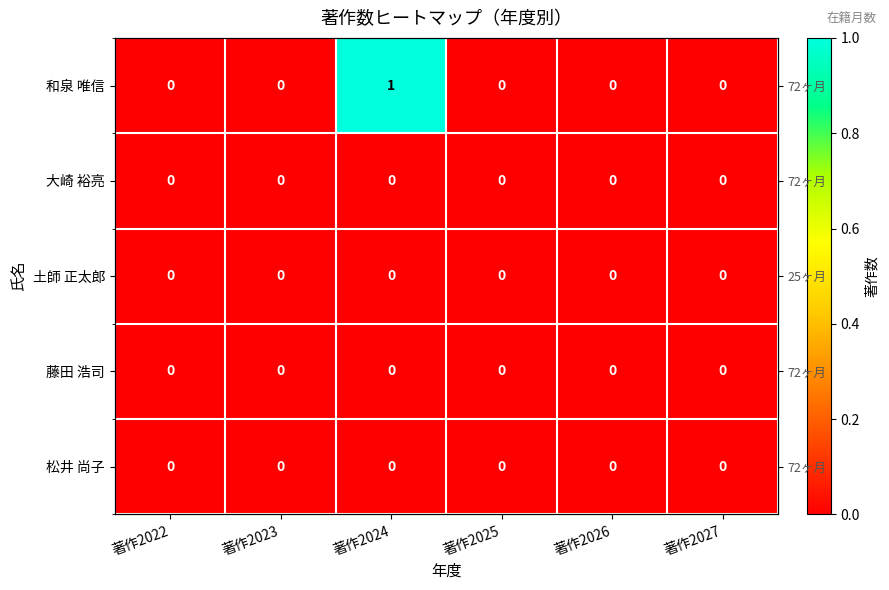

What is the greatest value displayed?

1